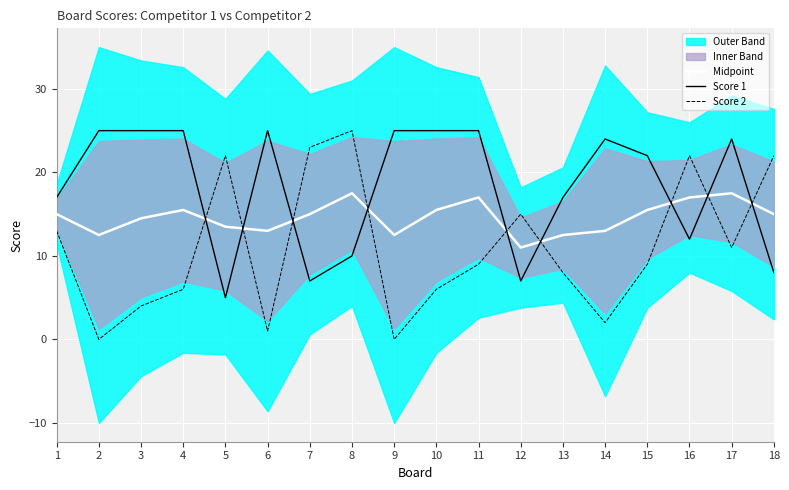

Where is the first local maximum for Score 2?

5